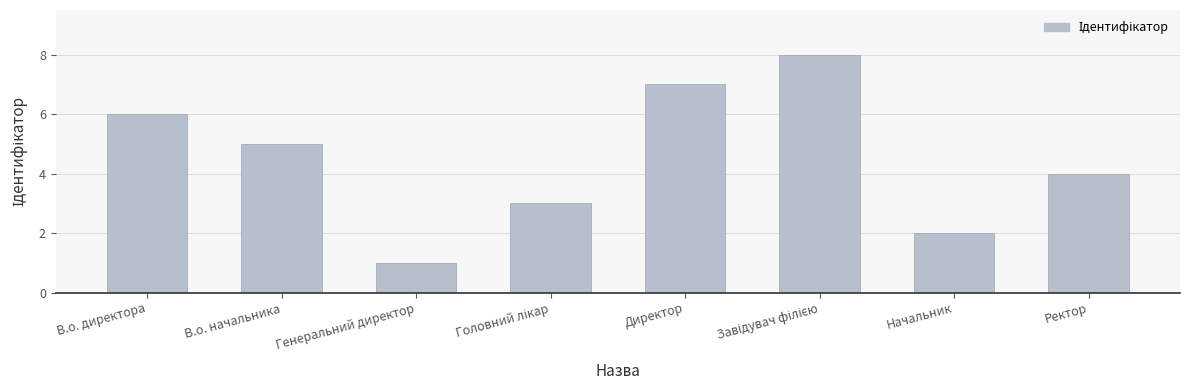

The chart shows a value of 7 at Директор. True or false?

True